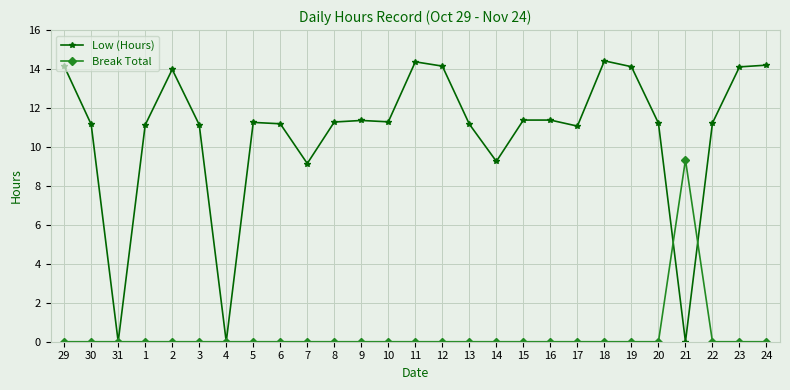

What are all the series names shown in the legend?

Low (Hours), Break Total